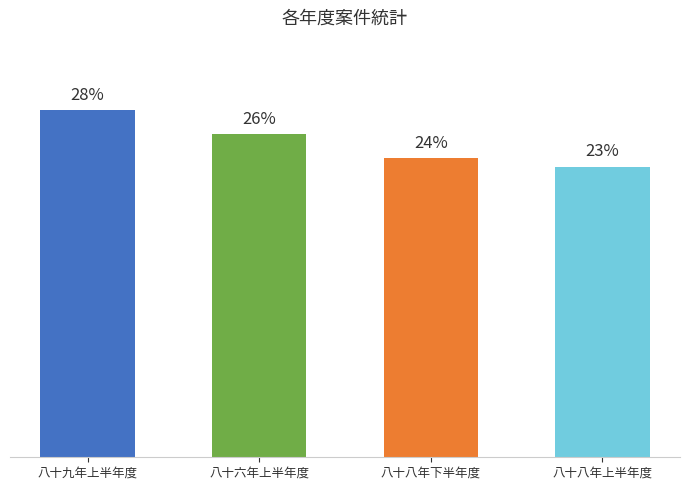

What is the label of the 2nd bar from the right?

八十八年下半年度